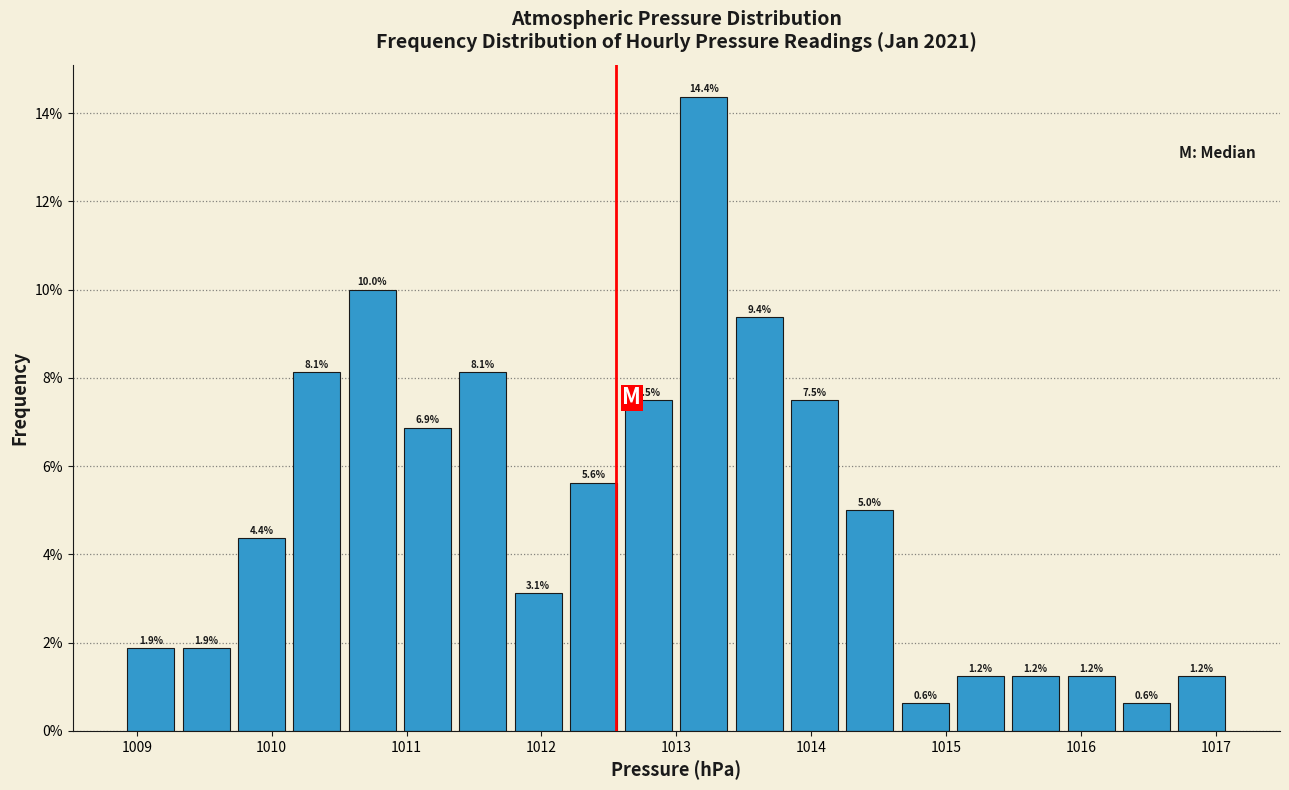

How tall is the bar that spans 1009.72 to 1010.13 on the x-axis? The bar edges are not printed on the chart, so give them approximately, as read against the axis.

4.4